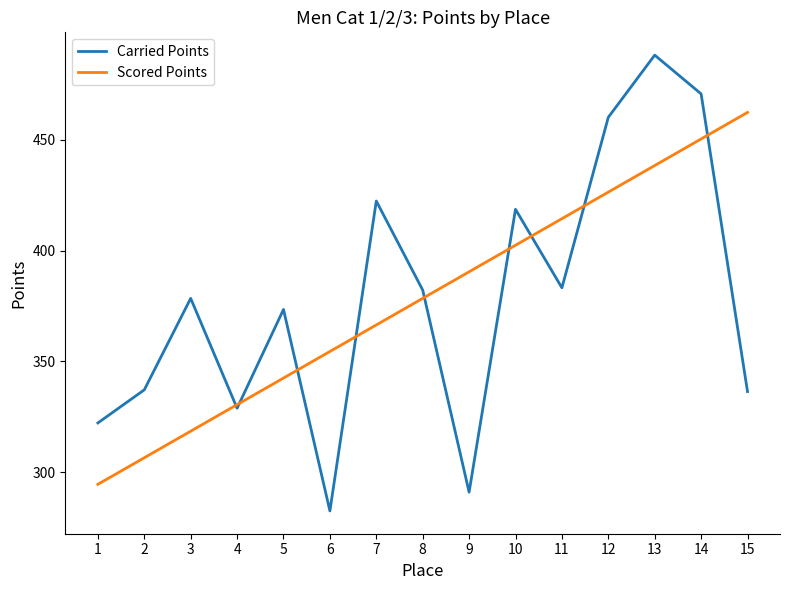

What are all the series names shown in the legend?

Carried Points, Scored Points